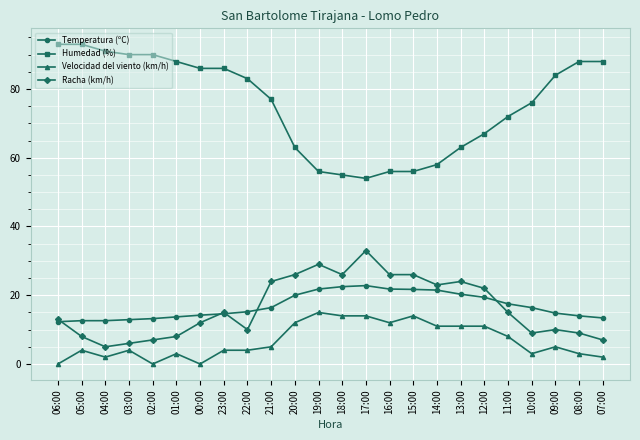

What is the difference between the maximum and minimum values in the Temperatura (ºC) series?

10.5